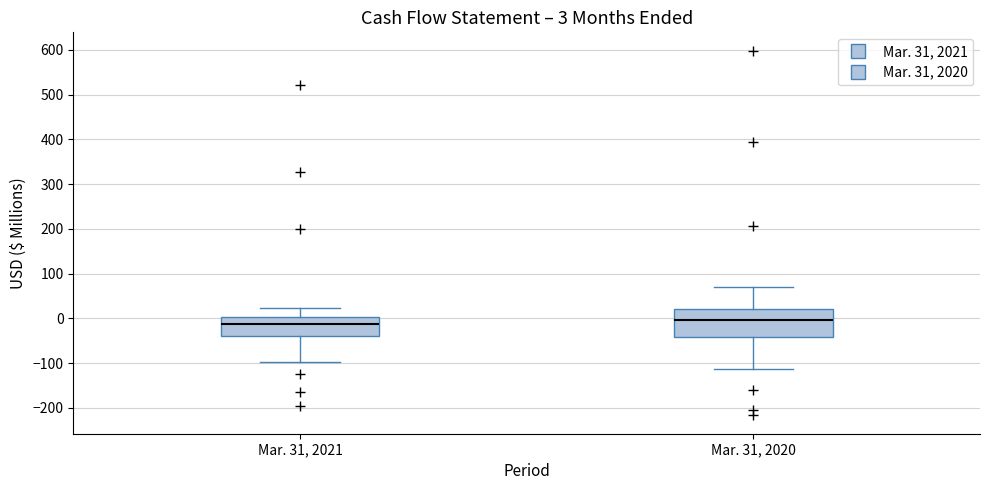

Which box is the tallest, from its lower edge to its upper edge?

Mar. 31, 2020